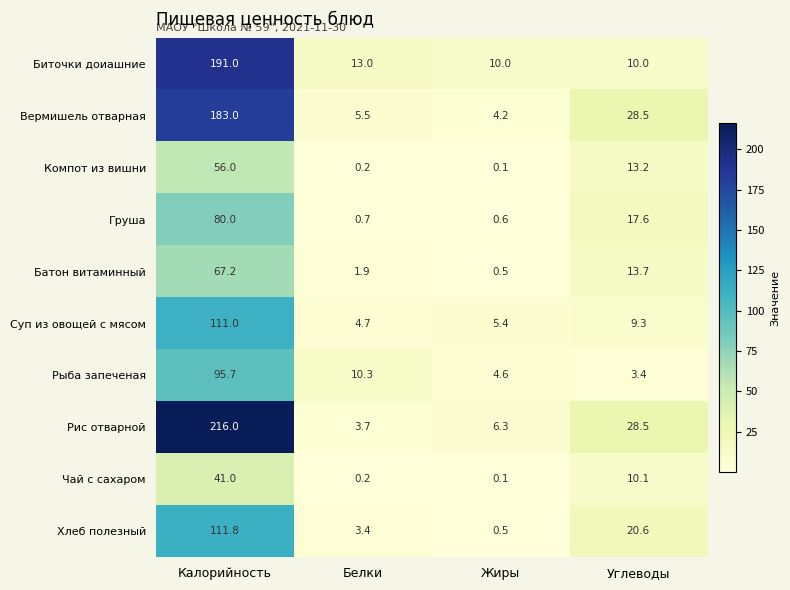

Count the number of data series in this chart.

10